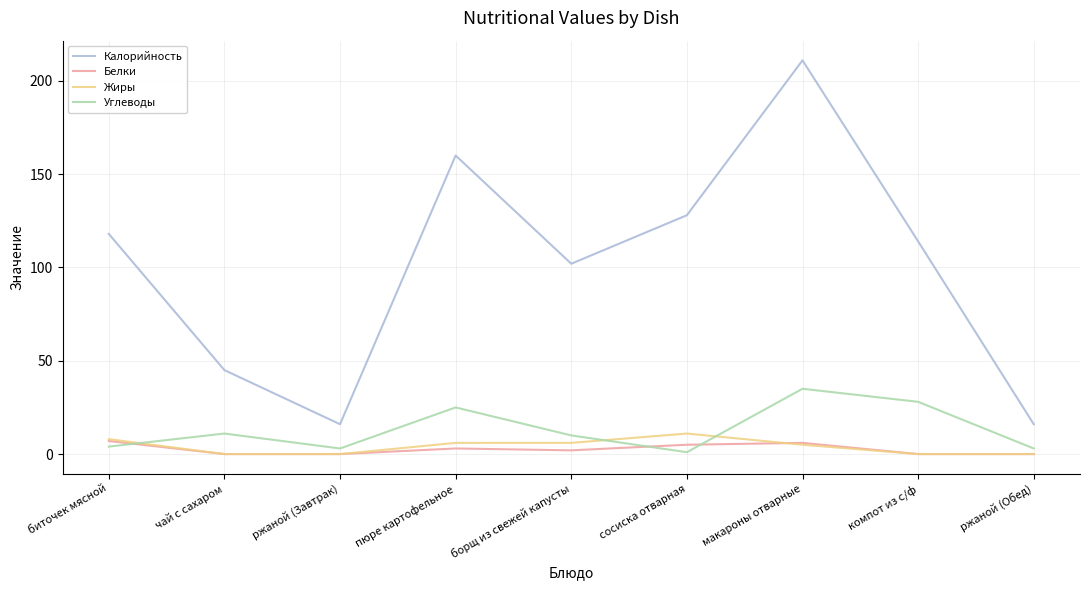

Which category has the highest value across all series?

макароны отварные